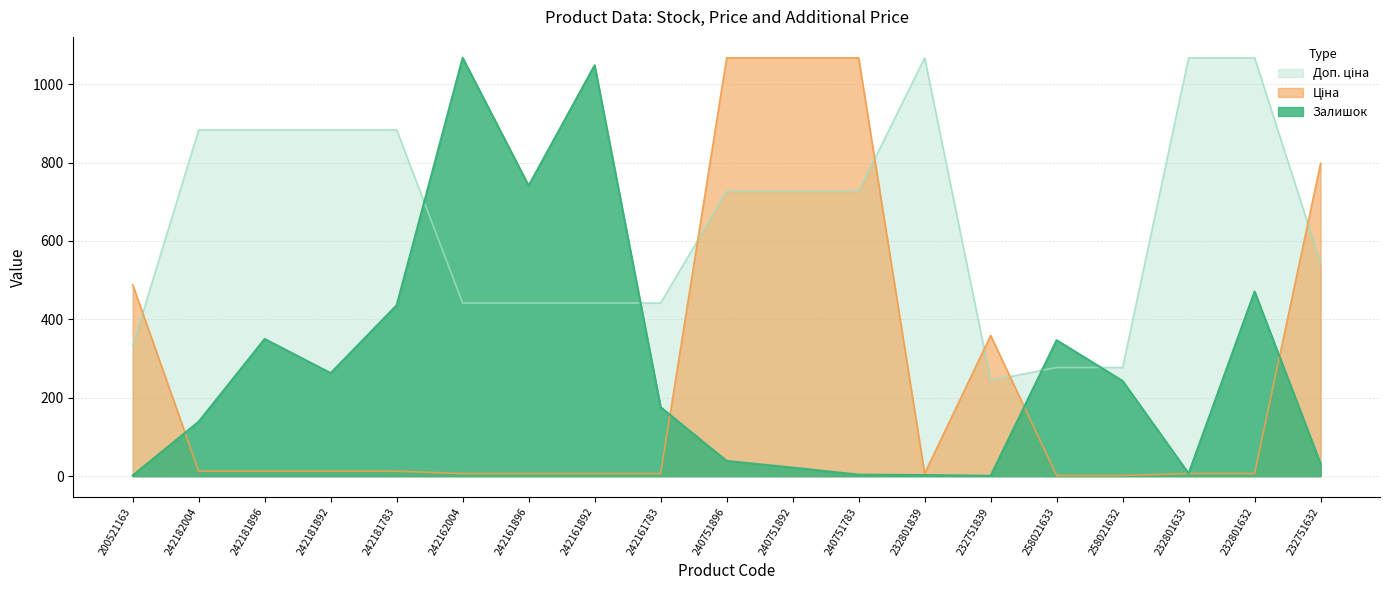

What is the difference between the maximum and minimum values in the Залишок series?

1066.0